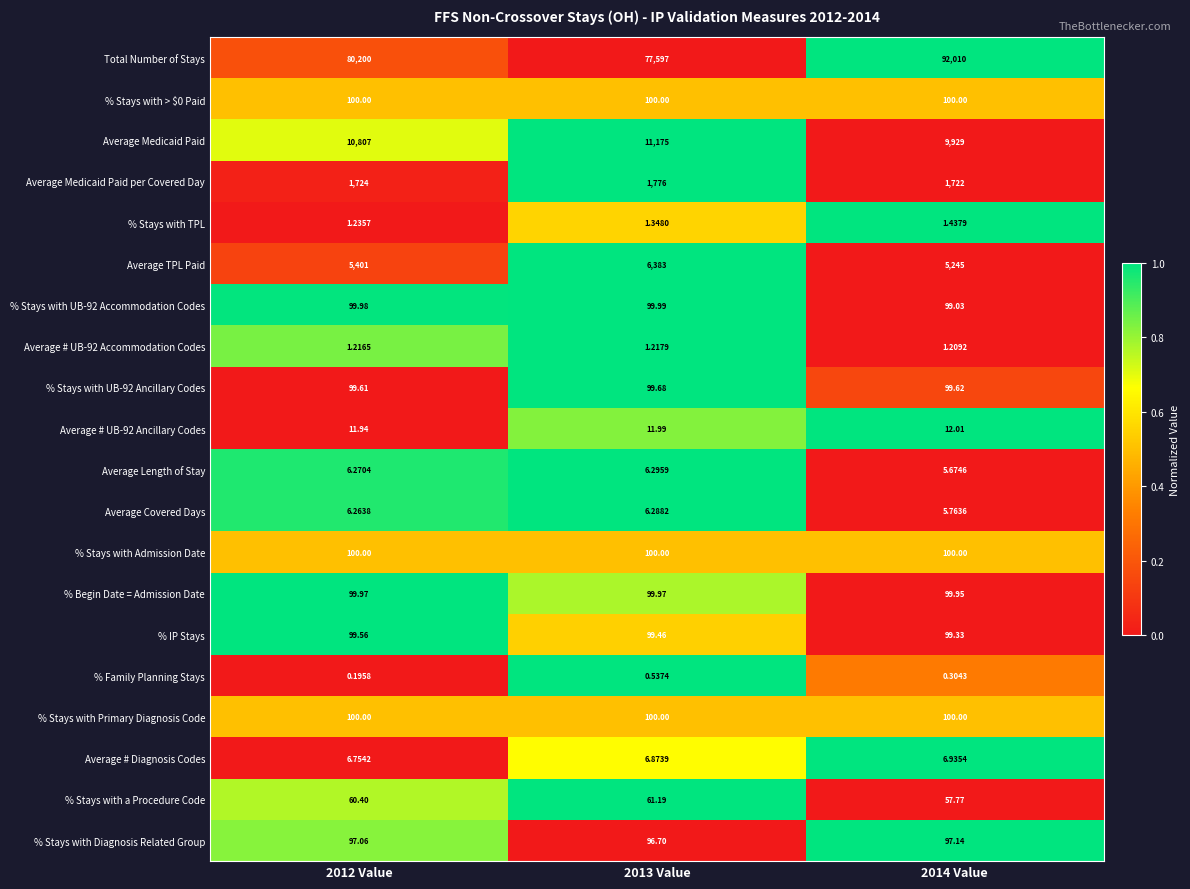

Which series has the largest total across all categories?

Total Number of Stays